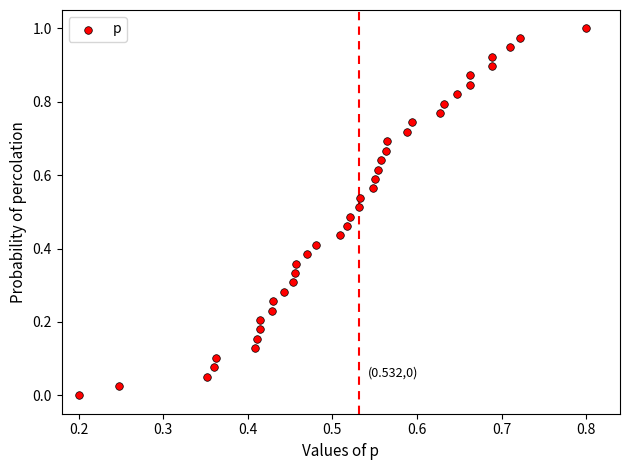

How many data points are displayed?

40